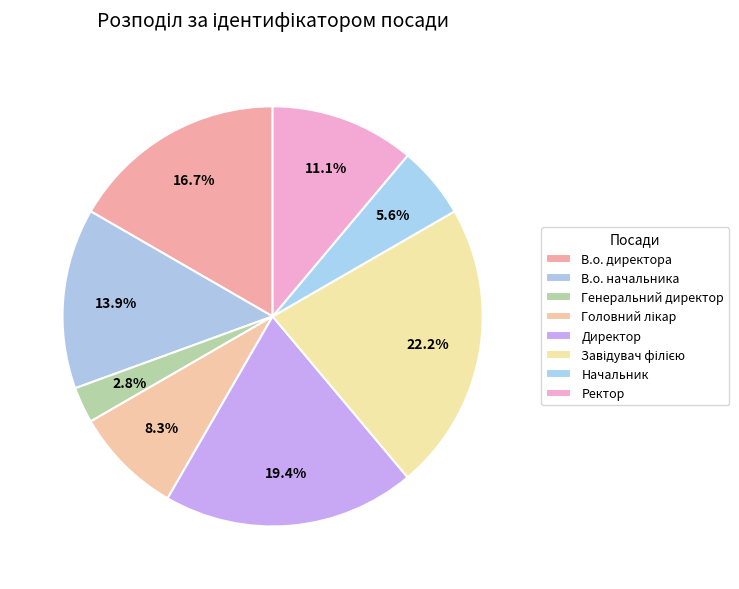

How much of the chart is everything except В.о. начальника?

86.1%